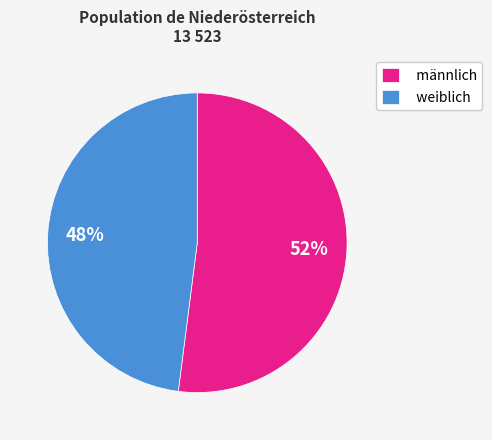

Is it true that männlich is 52% of the pie?

True